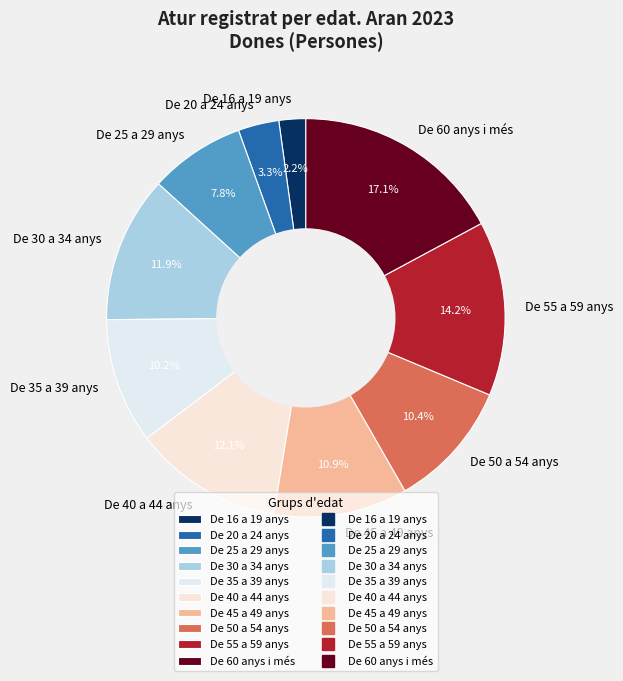

To the nearest percent, what percentage of the pie is De 20 a 24 anys?

3%